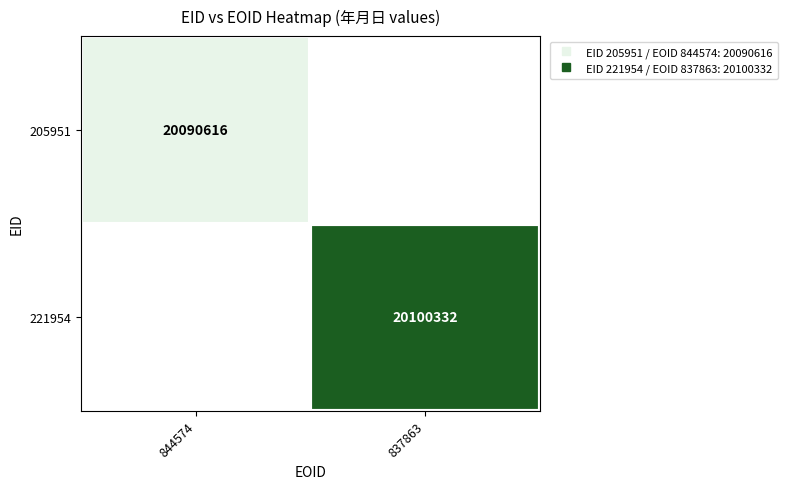

What is the minimum value for 205951?

20090616.0